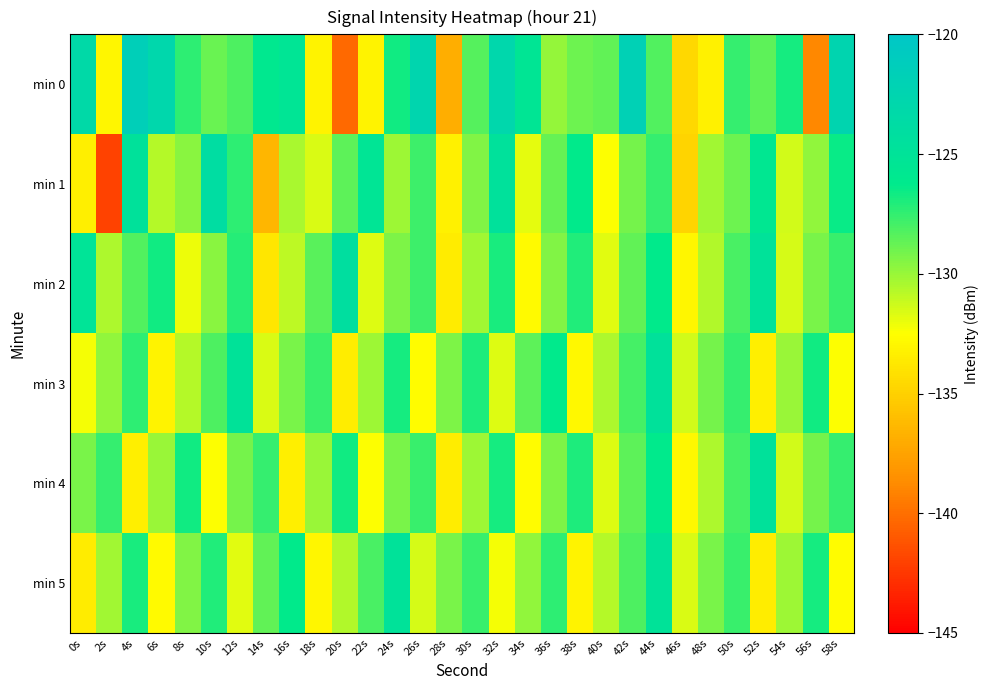

Reading left to right, extract all data points from this chart.

min 0: 0s=-123.4	2s=-132.9	4s=-121.7	6s=-122.9	8s=-127.3	10s=-128.9	12s=-128.1	14s=-125.9	16s=-125.3	18s=-133.1	20s=-140.3	22s=-133.1	24s=-126.7	26s=-122.6	28s=-136.9	30s=-128.3	32s=-122.8	34s=-125.5	36s=-129.9	38s=-129.0	40s=-128.6	42s=-121.9	44s=-128.2	46s=-134.6	48s=-133.2	50s=-127.6	52s=-128.6	54s=-126.8	56s=-138.9	58s=-122.5
min 1: 0s=-133.4	2s=-142.0	4s=-124.8	6s=-130.7	8s=-129.7	10s=-124.0	12s=-127.4	14s=-136.5	16s=-130.4	18s=-131.6	20s=-128.5	22s=-125.3	24s=-130.1	26s=-127.8	28s=-133.2	30s=-129.4	32s=-124.6	34s=-131.9	36s=-128.7	38s=-126.3	40s=-132.5	42s=-129.1	44s=-127.6	46s=-134.8	48s=-130.2	50s=-128.9	52s=-125.7	54s=-131.4	56s=-129.8	58s=-126.5
min 2: 0s=-125.1	2s=-130.5	4s=-128.3	6s=-126.7	8s=-132.1	10s=-129.6	12s=-127.2	14s=-133.8	16s=-130.9	18s=-128.4	20s=-124.2	22s=-131.7	24s=-129.3	26s=-127.8	28s=-133.5	30s=-130.2	32s=-126.9	34s=-132.7	36s=-129.4	38s=-127.1	40s=-131.8	42s=-128.6	44s=-126.3	46s=-132.9	48s=-130.6	50s=-128.1	52s=-124.8	54s=-131.5	56s=-129.2	58s=-127.7
min 3: 0s=-132.3	2s=-129.8	4s=-127.4	6s=-133.1	8s=-130.7	10s=-128.2	12s=-124.9	14s=-131.6	16s=-129.2	18s=-127.7	20s=-133.4	22s=-130.1	24s=-126.8	26s=-132.6	28s=-129.3	30s=-127.0	32s=-131.7	34s=-128.5	36s=-126.2	38s=-132.8	40s=-130.5	42s=-128.0	44s=-124.7	46s=-131.4	48s=-129.1	50s=-127.6	52s=-133.3	54s=-130.0	56s=-126.7	58s=-132.5
min 4: 0s=-129.2	2s=-127.6	4s=-133.3	6s=-130.0	8s=-126.7	10s=-132.5	12s=-129.1	14s=-127.6	16s=-133.3	18s=-130.0	20s=-126.7	22s=-132.5	24s=-129.2	26s=-127.7	28s=-133.4	30s=-130.1	32s=-126.8	34s=-132.6	36s=-129.3	38s=-127.0	40s=-131.7	42s=-128.5	44s=-126.2	46s=-132.8	48s=-130.5	50s=-128.0	52s=-124.7	54s=-131.4	56s=-129.1	58s=-127.6
min 5: 0s=-133.5	2s=-130.2	4s=-126.9	6s=-132.7	8s=-129.4	10s=-127.1	12s=-131.8	14s=-128.6	16s=-126.3	18s=-132.9	20s=-130.6	22s=-128.1	24s=-124.8	26s=-131.5	28s=-129.2	30s=-127.7	32s=-132.3	34s=-129.8	36s=-127.4	38s=-133.1	40s=-130.7	42s=-128.2	44s=-124.9	46s=-131.6	48s=-129.2	50s=-127.7	52s=-133.4	54s=-130.1	56s=-126.8	58s=-132.6